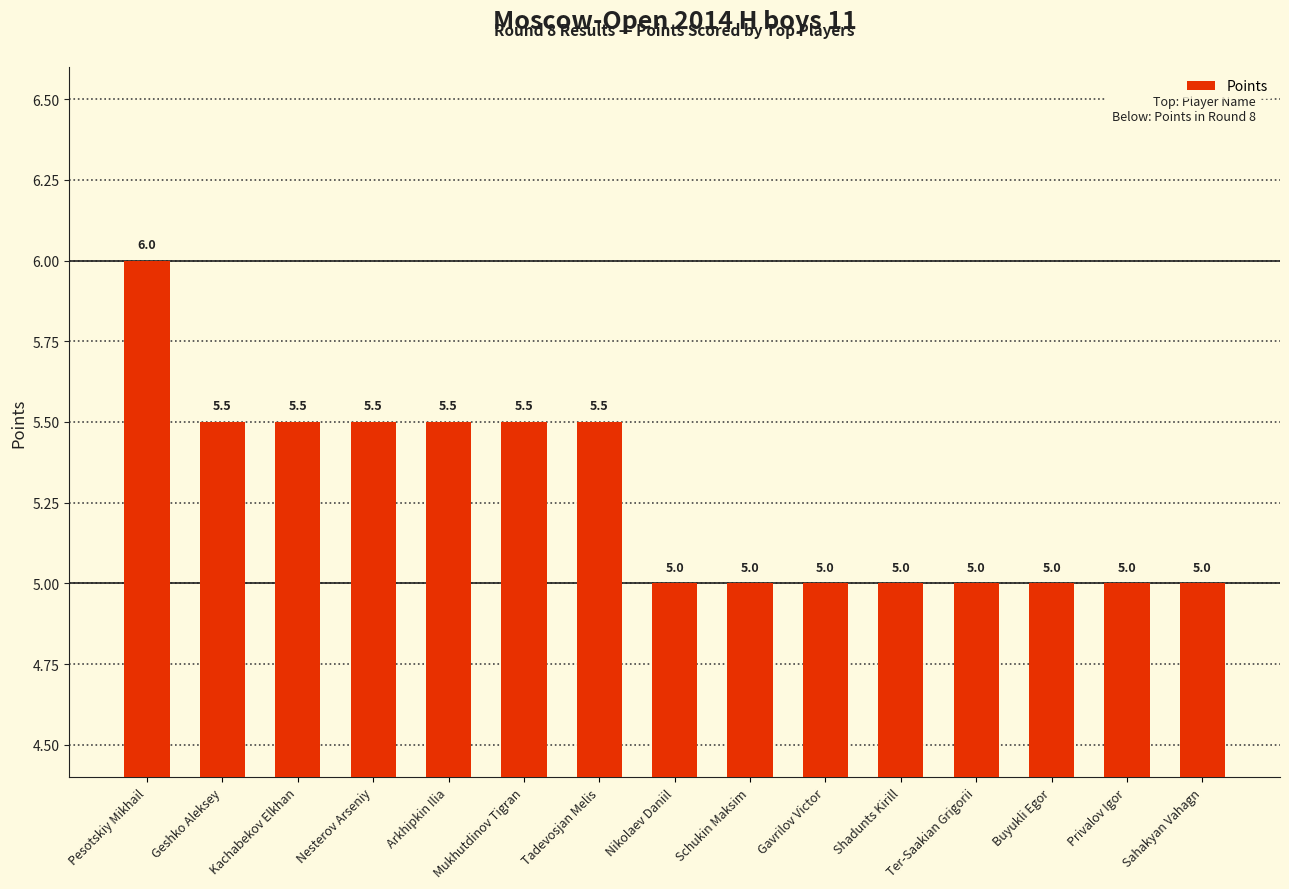

What is the difference between the maximum and second lowest values?

1.0